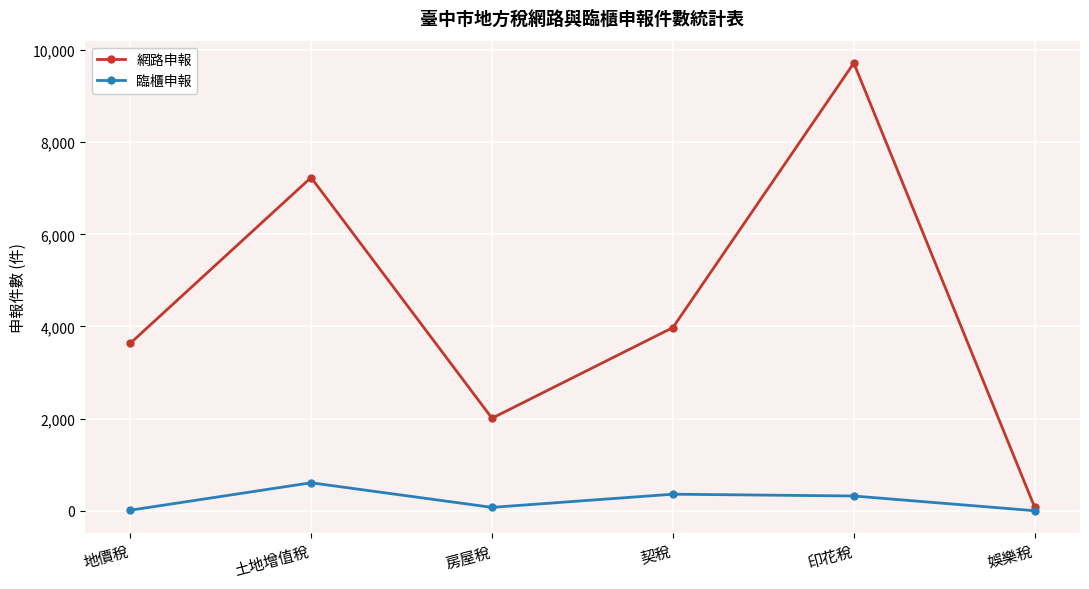

What is the maximum value for 網路申報?

9717